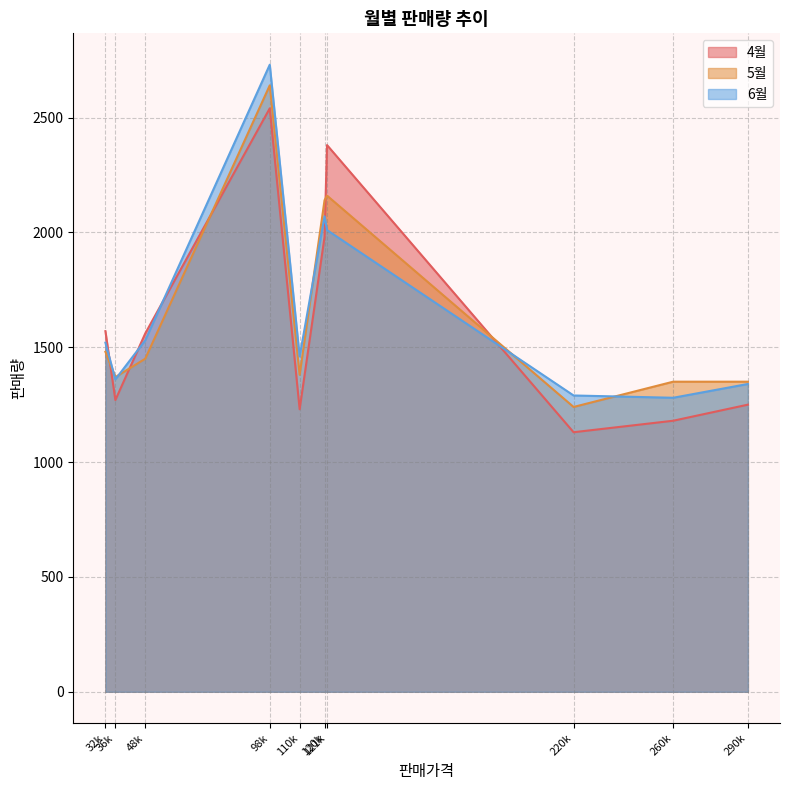

How many categories are shown in the chart?

10